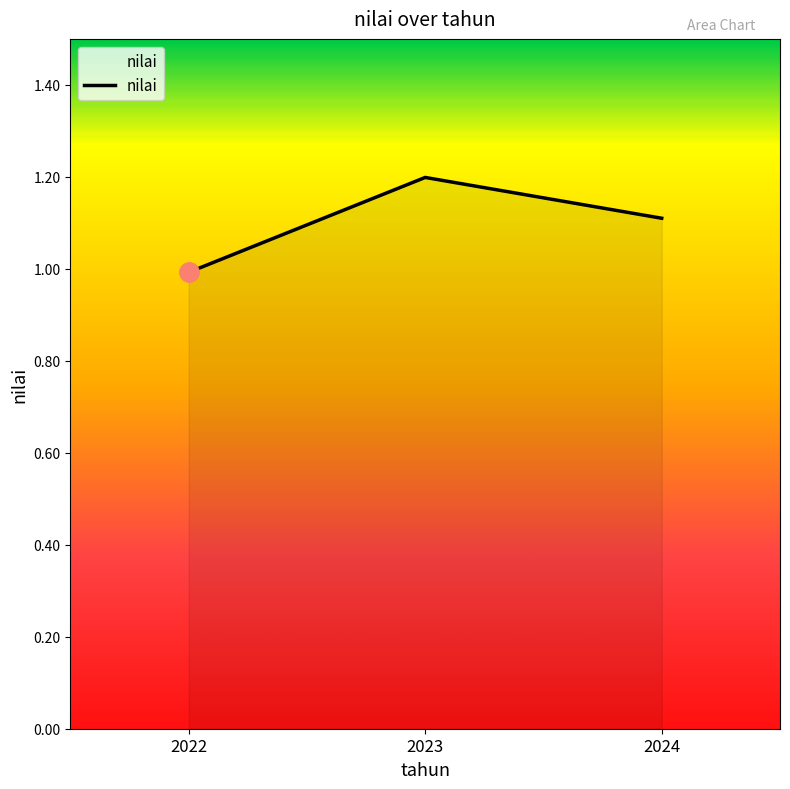

True or false: the data shows 1.1 at 2024.

True